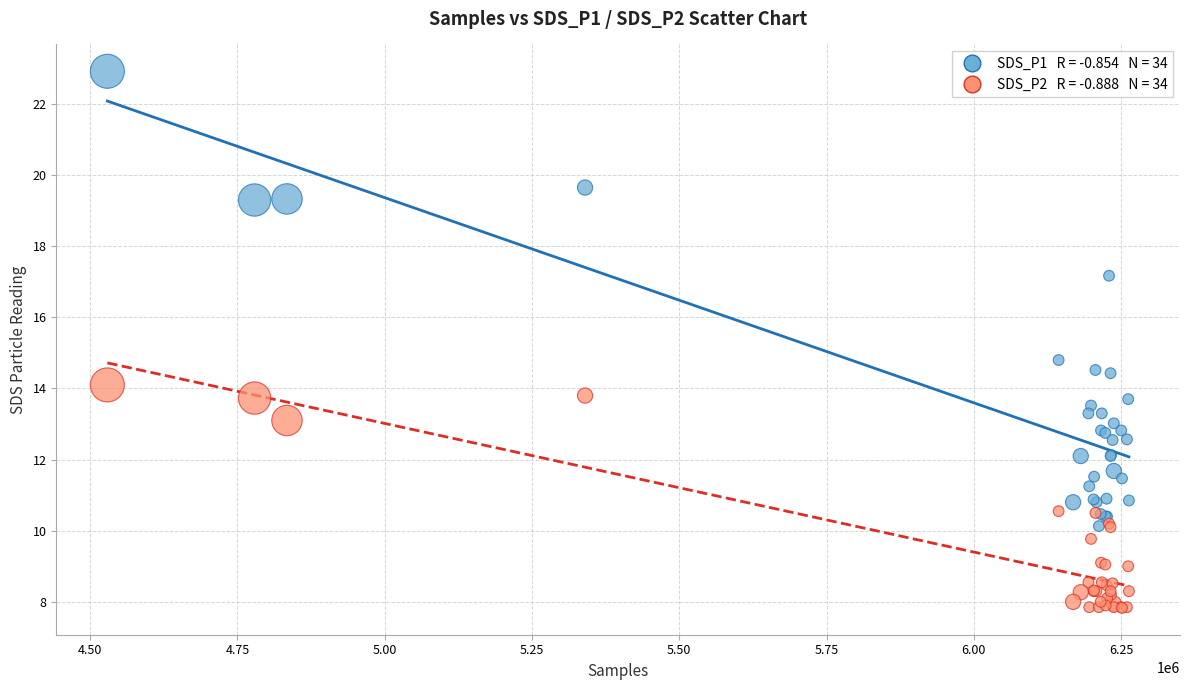

Across all series, what Y value is closest to 15?

14.8